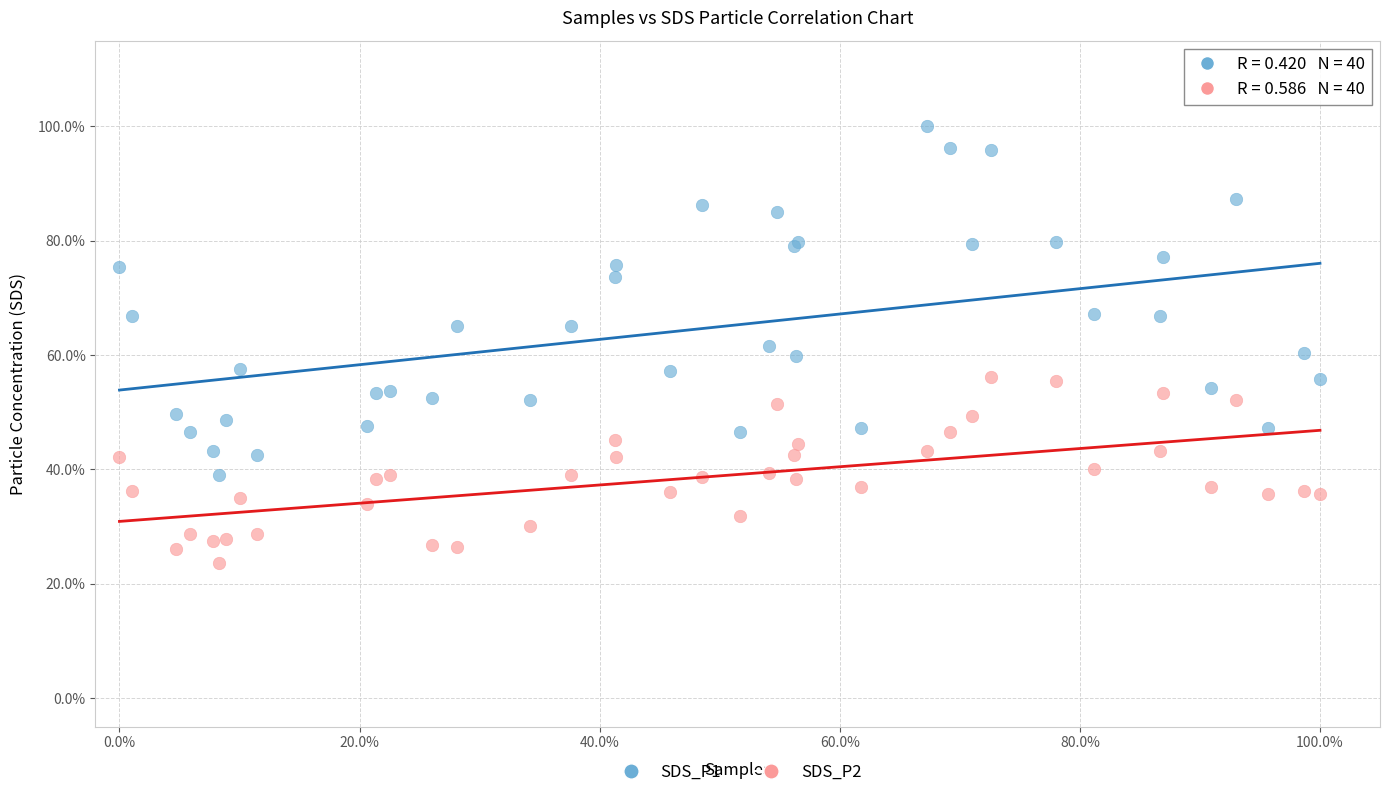

Which series has the widest spread of Y values?

SDS_P1